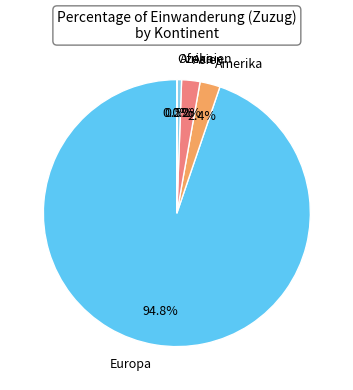

To the nearest percent, what is the combined percentage of Afrika and Asien?

3%